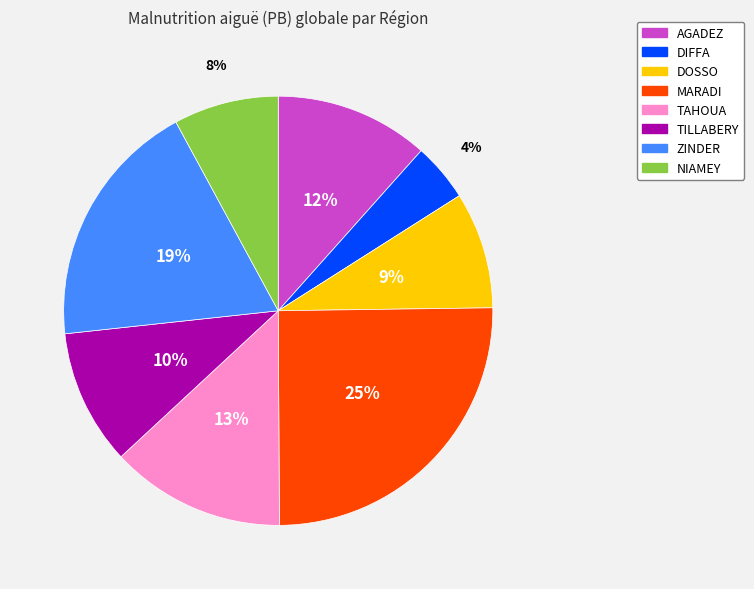

Do MARADI and TAHOUA together represent more than half of the pie?

No